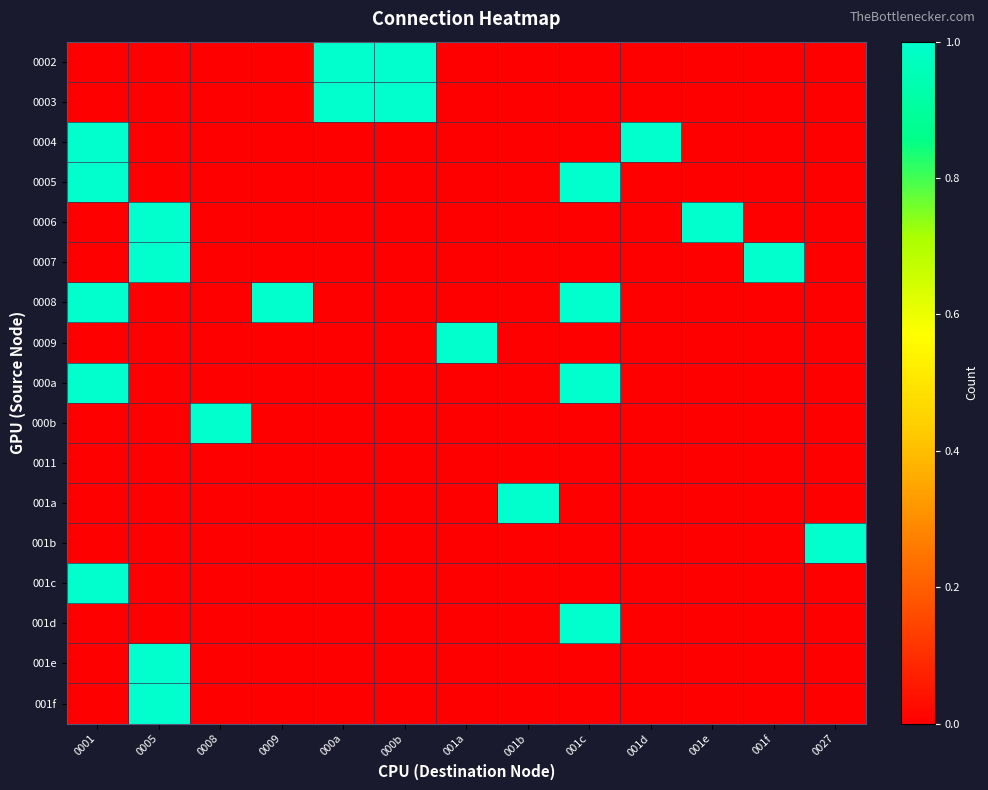

Which series has the largest total across all categories?

0008